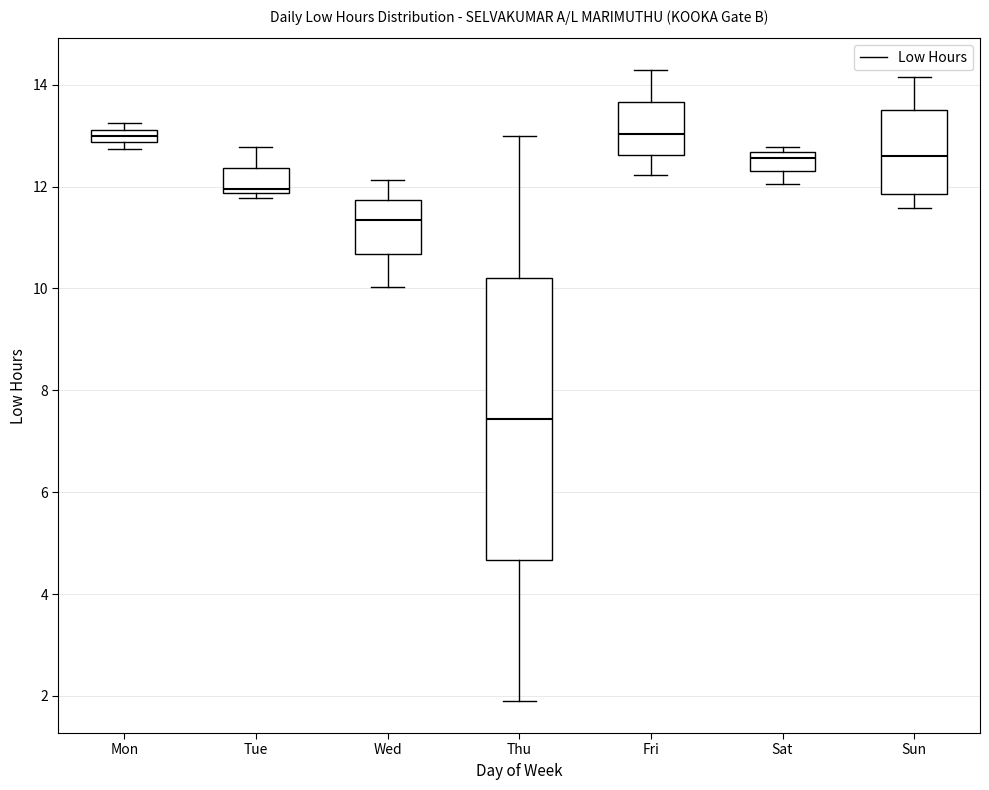

Where is the upper edge of the box for Tue on the y-axis? The values are not printed on the chart, so give them approximately, as read against the axis.

12.4